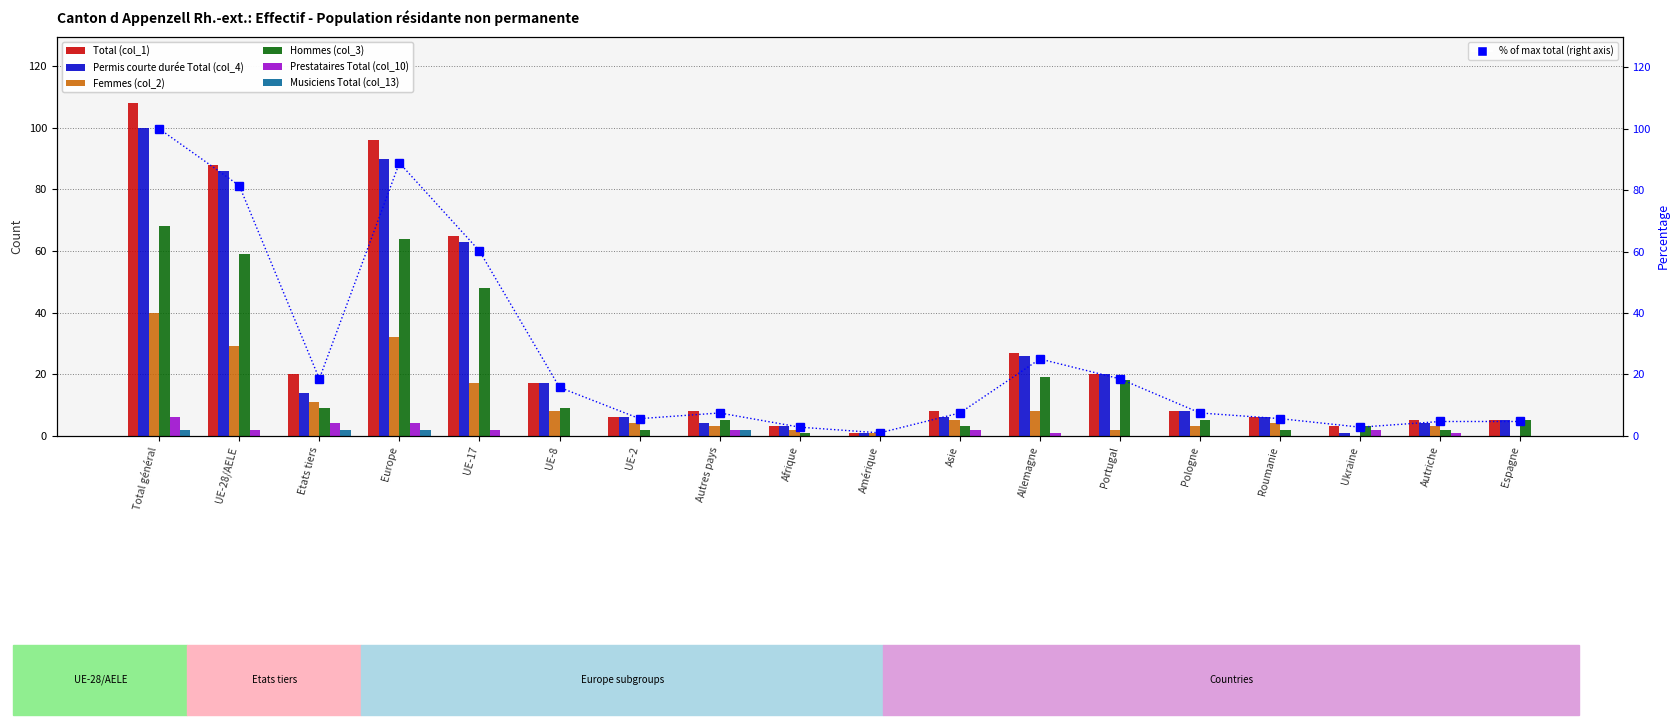

Which series changed the most between UE-17 and UE-8?

Total (col_1)